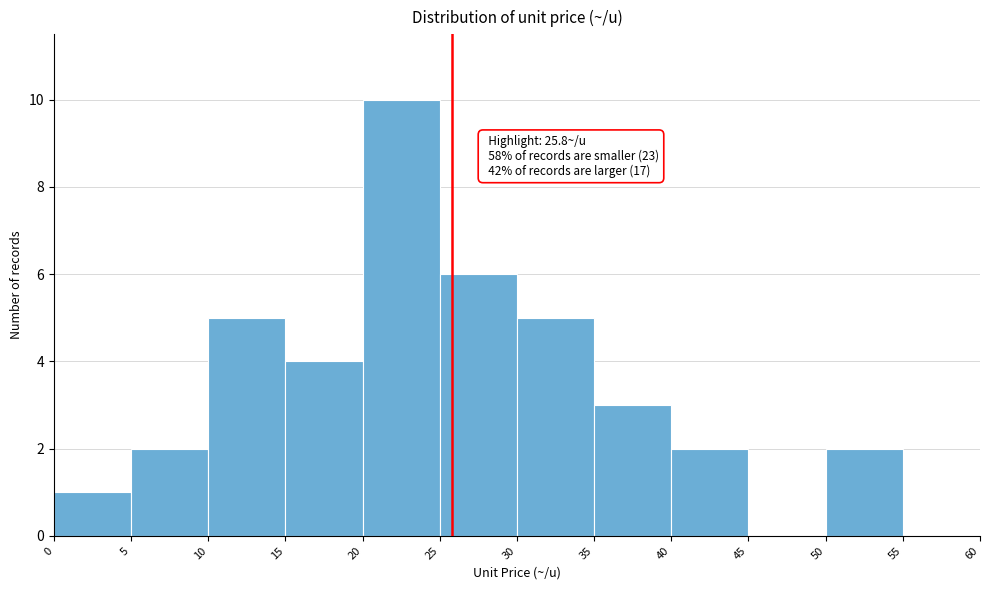

Over which range of the x-axis is the bar tallest?

20 to 25